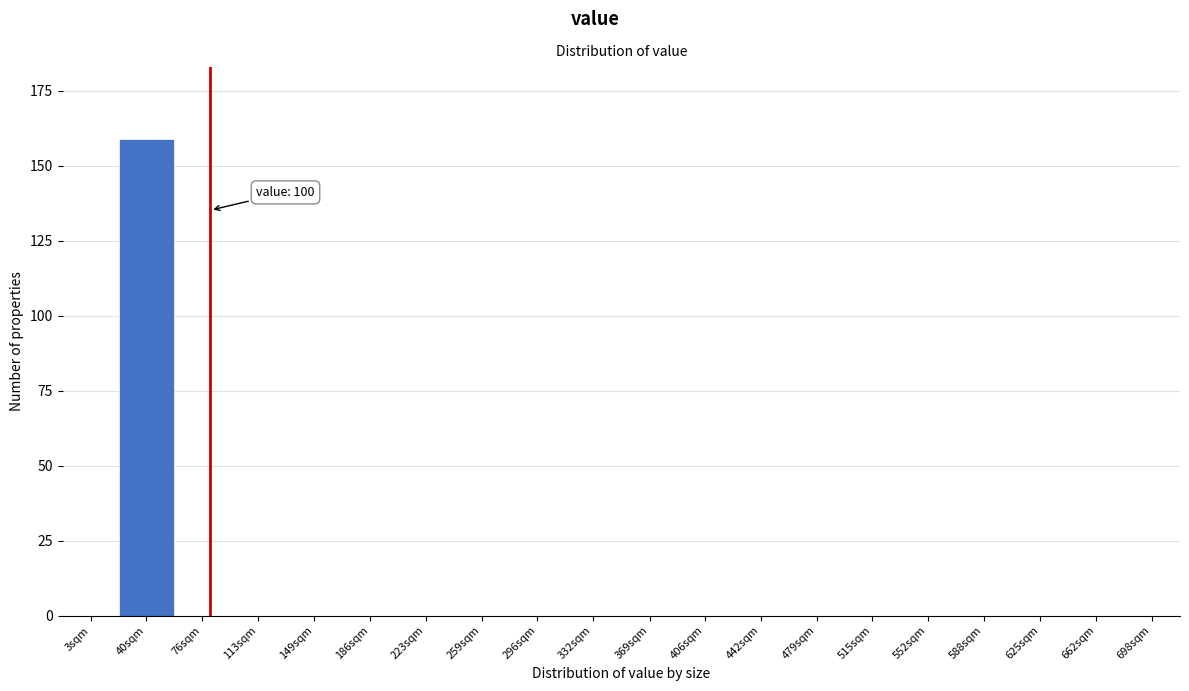

Reading right to left, transcribe all the data shown in this chart.

698sqm=0	662sqm=0	625sqm=0	588sqm=0	552sqm=0	515sqm=0	479sqm=0	442sqm=0	406sqm=0	369sqm=0	332sqm=0	296sqm=0	259sqm=0	223sqm=0	186sqm=0	149sqm=0	113sqm=0	76sqm=0	40sqm=159	3sqm=0